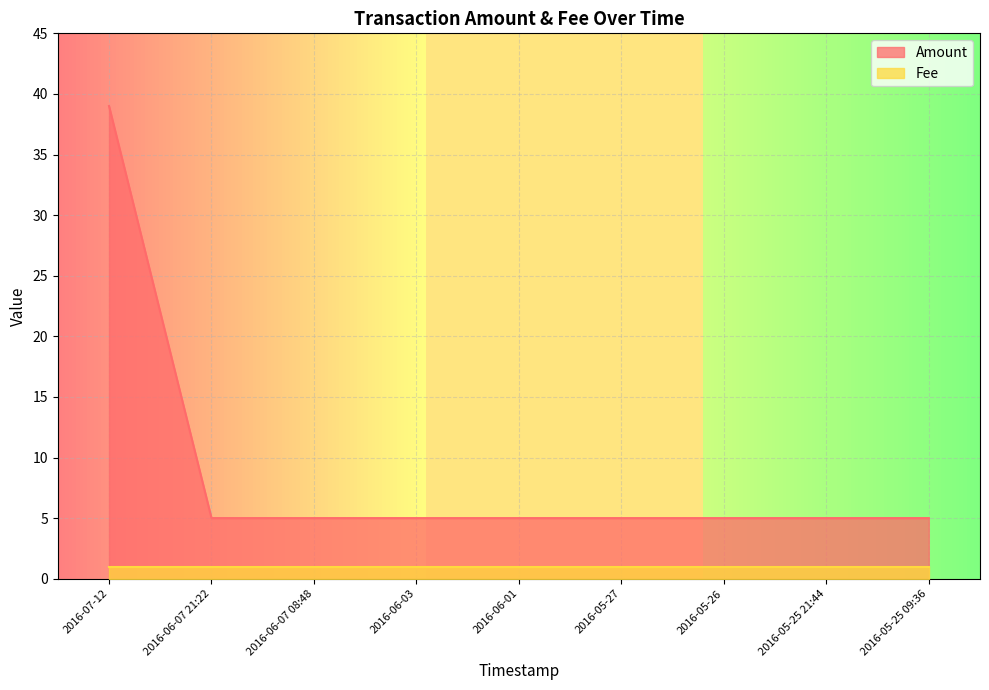

What is the difference between the maximum and minimum values?

34